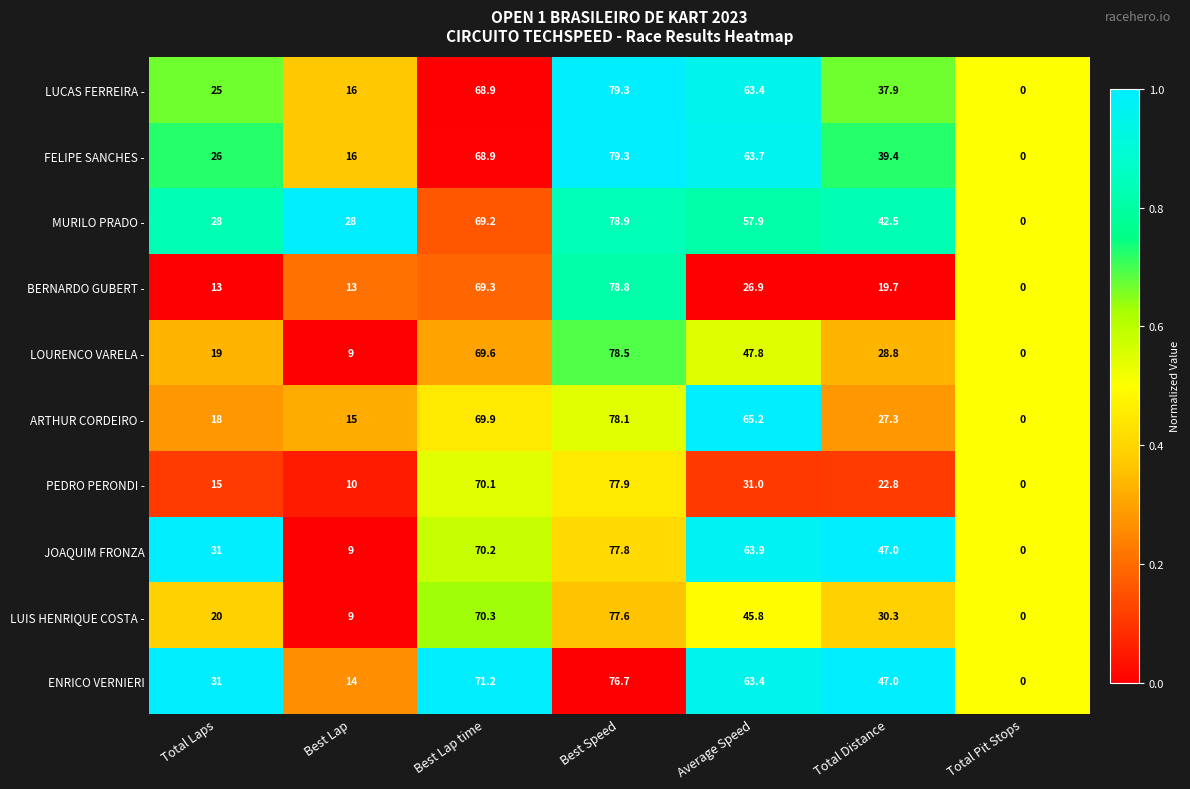

Where is ARTHUR CORDEIRO - nearest to the value 39?

Total Distance